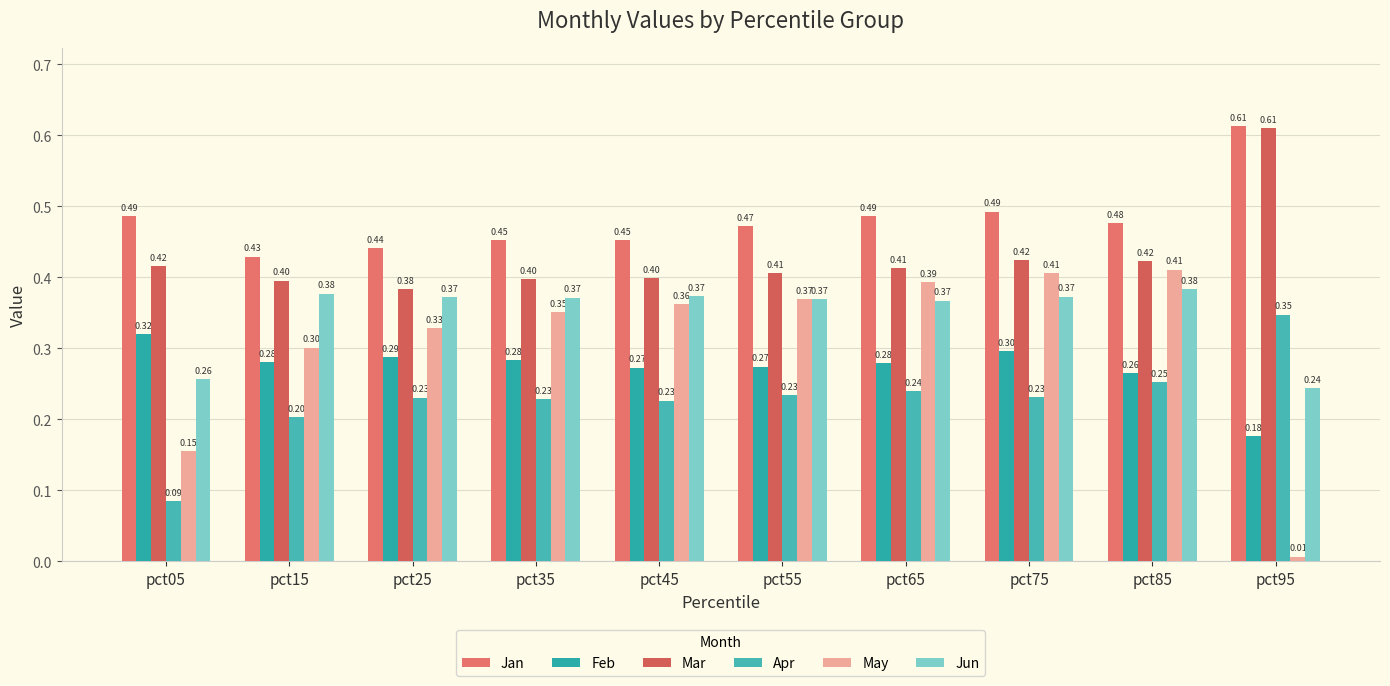

How many bars are there in total?

60